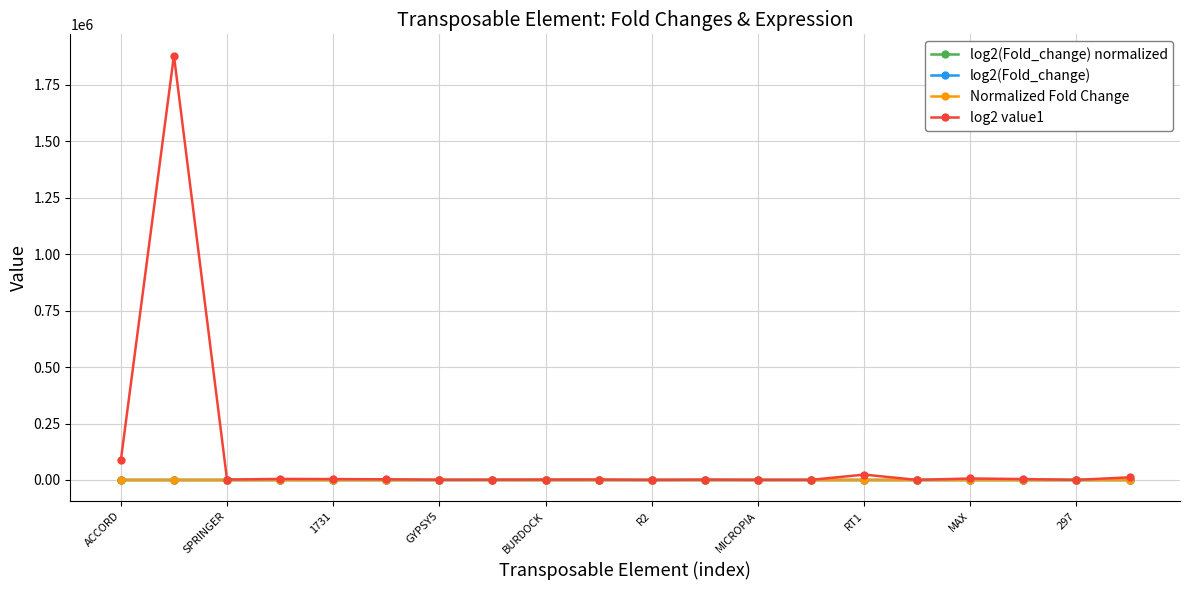

Which series has the largest range (max minus min)?

log2 value1